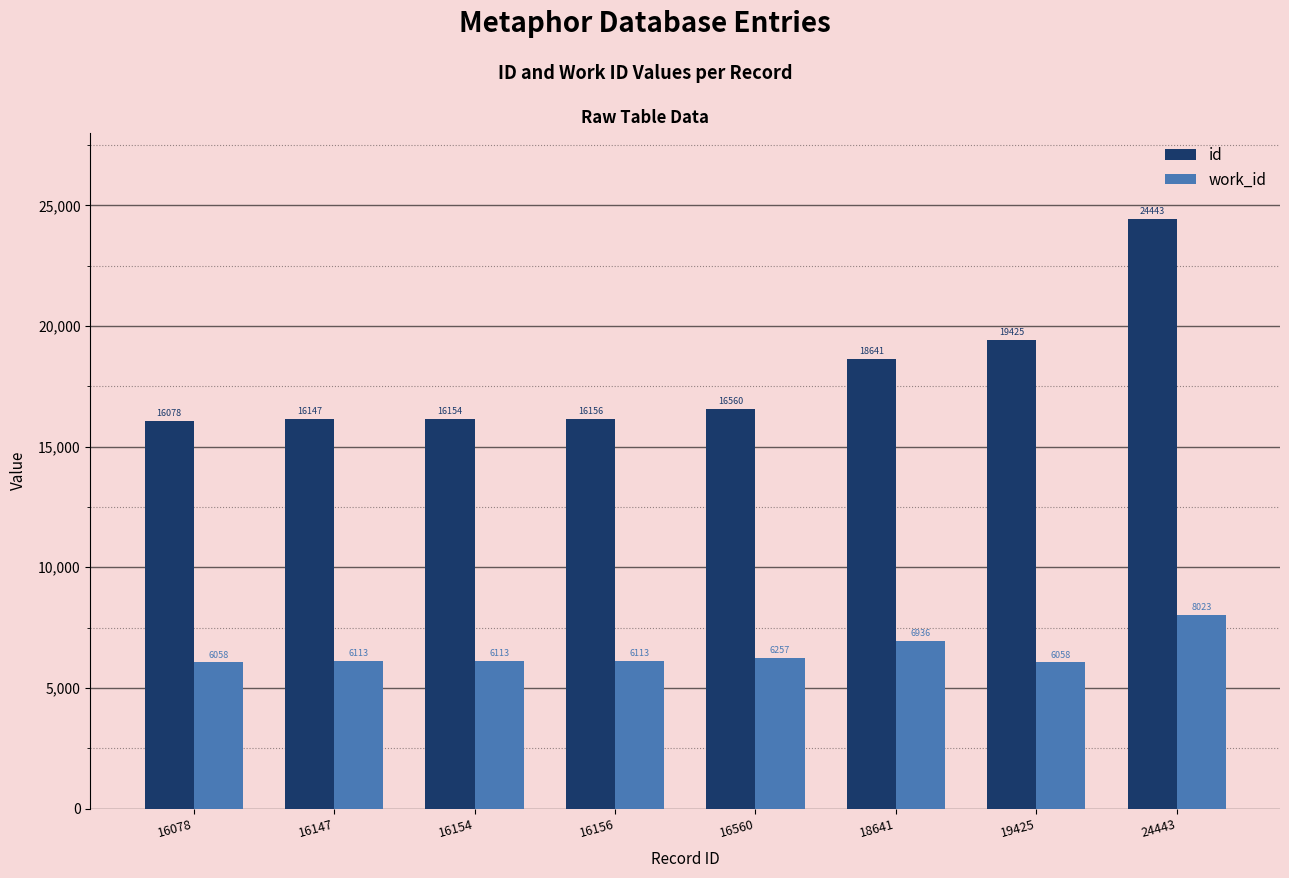

Are the bars horizontal?

No